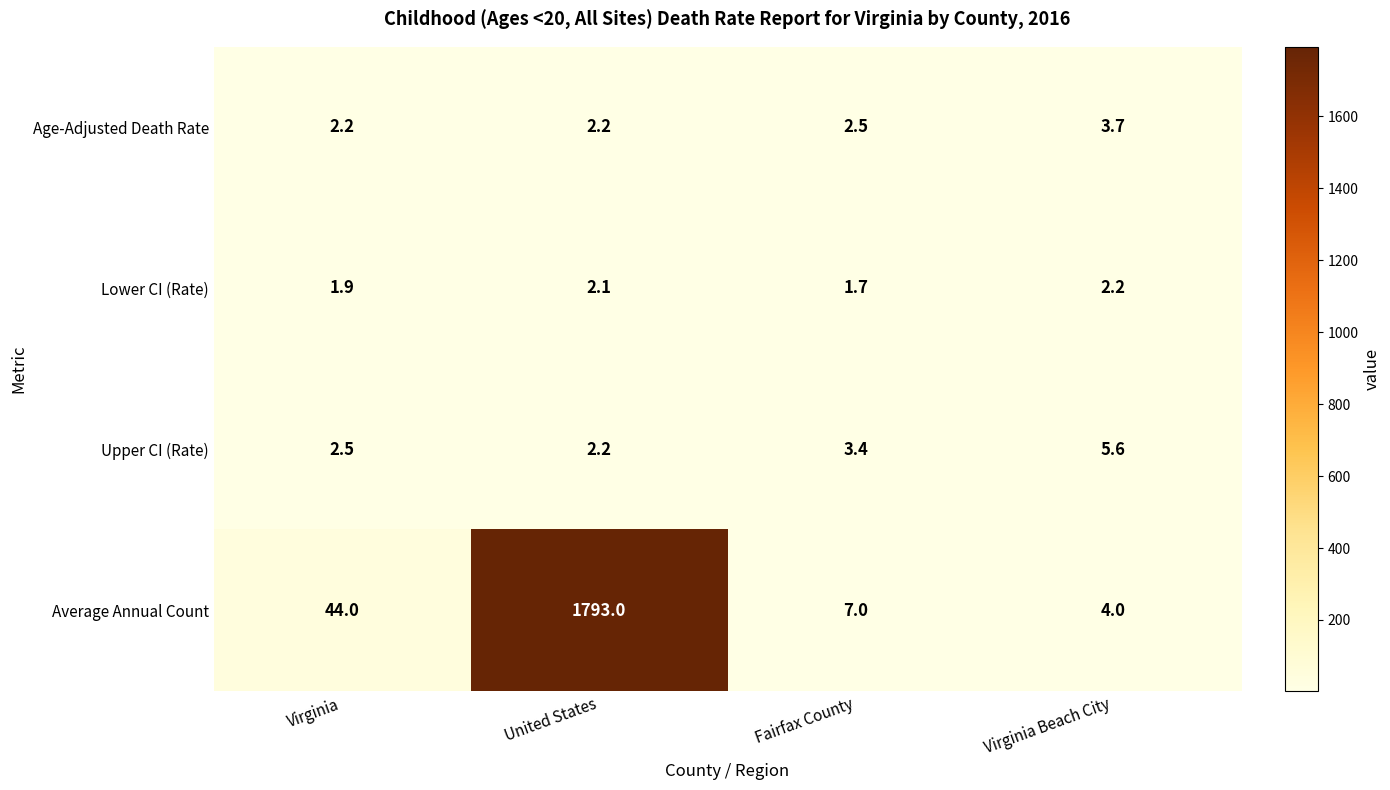

Reading left to right, extract all data points from this chart.

Age-Adjusted Death Rate: Virginia=2.2	United States=2.2	Fairfax County=2.5	Virginia Beach City=3.7
Lower CI (Rate): Virginia=1.9	United States=2.1	Fairfax County=1.7	Virginia Beach City=2.2
Upper CI (Rate): Virginia=2.5	United States=2.2	Fairfax County=3.4	Virginia Beach City=5.6
Average Annual Count: Virginia=44.0	United States=1793.0	Fairfax County=7.0	Virginia Beach City=4.0